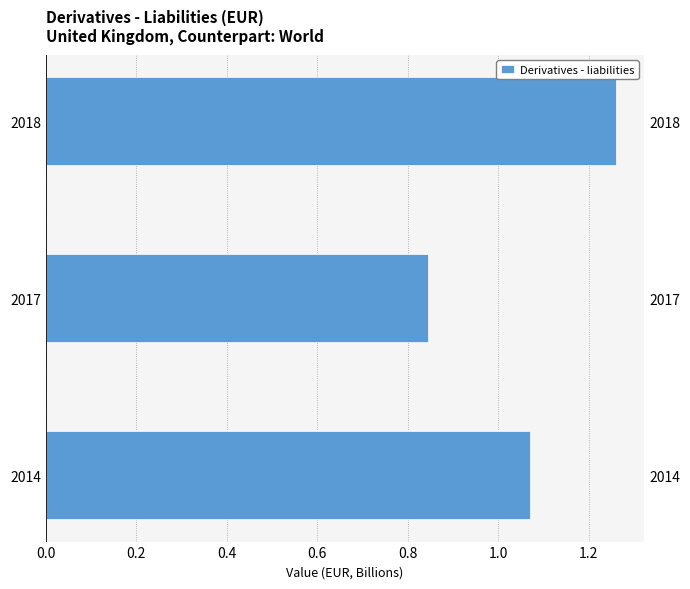

What value does the data have at 2018?

1.3